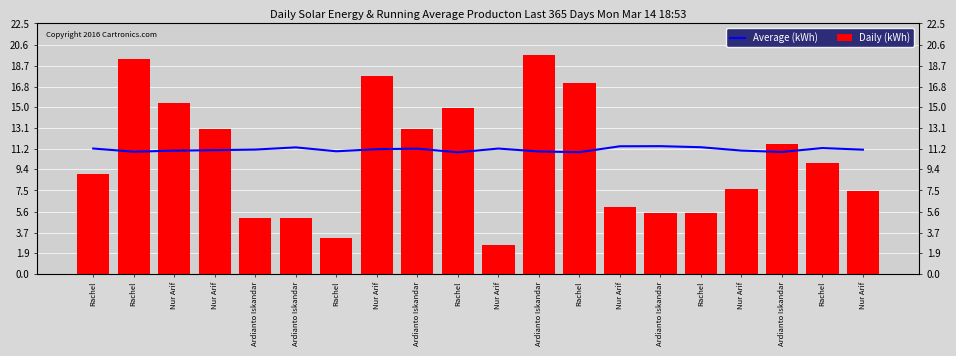

What is the total value across all series at Nur Arif?

26.5